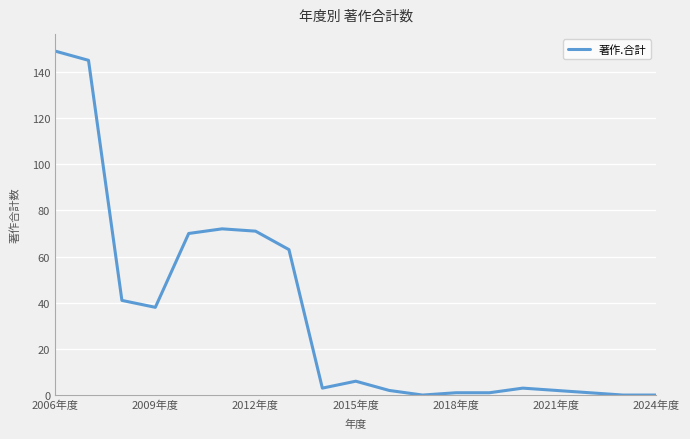

What is the difference between the maximum and minimum values?

149